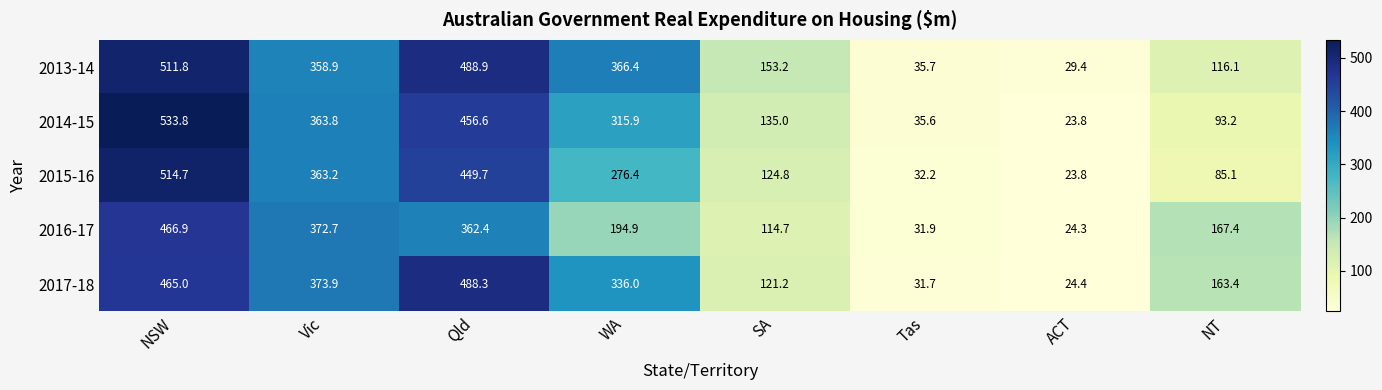

What is the difference between the highest and lowest values at Qld?

126.5